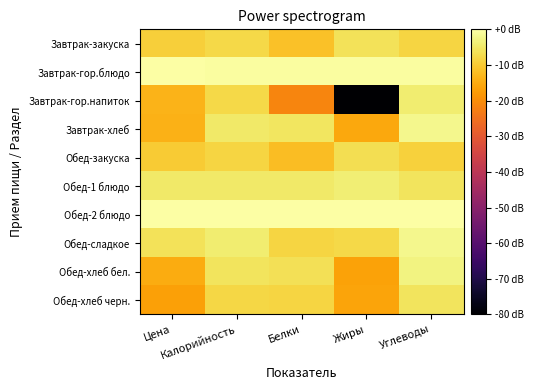

Between Углеводы and Калорийность, which is larger?

Калорийность